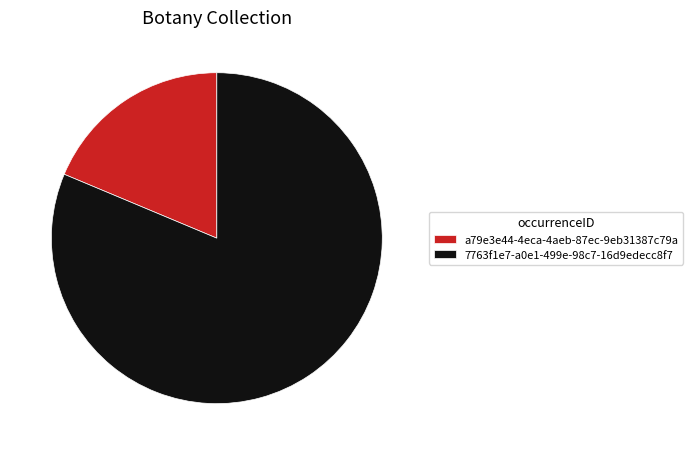

How many segments does this pie chart have?

2